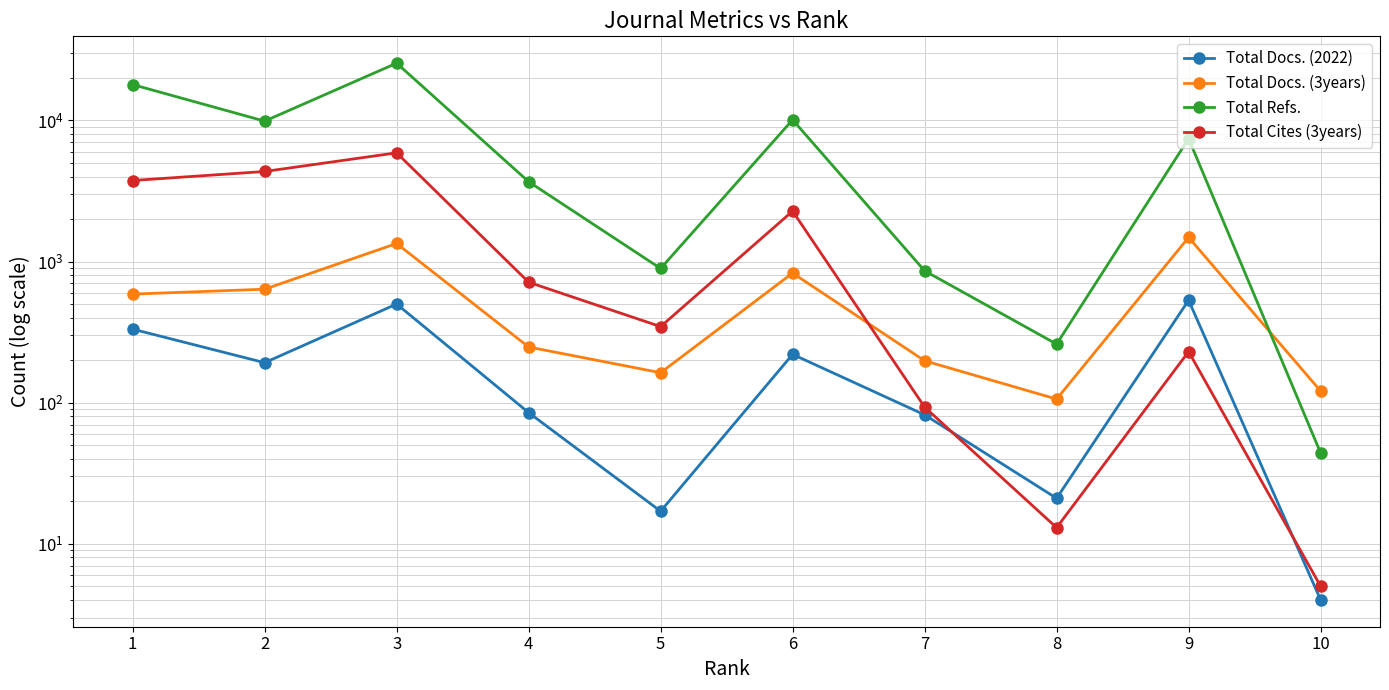

What is the spread (max minus min) of values at 3?

24979